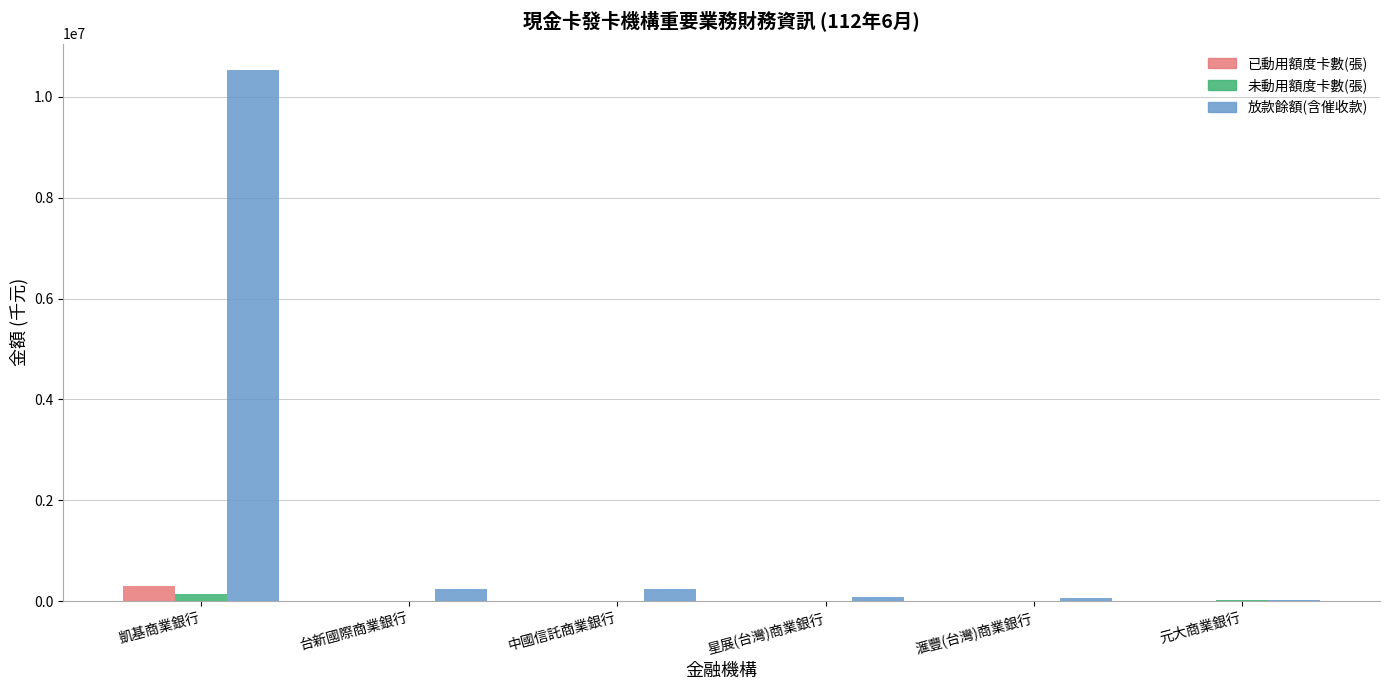

Are the bars grouped side by side (vs. stacked)?

Yes